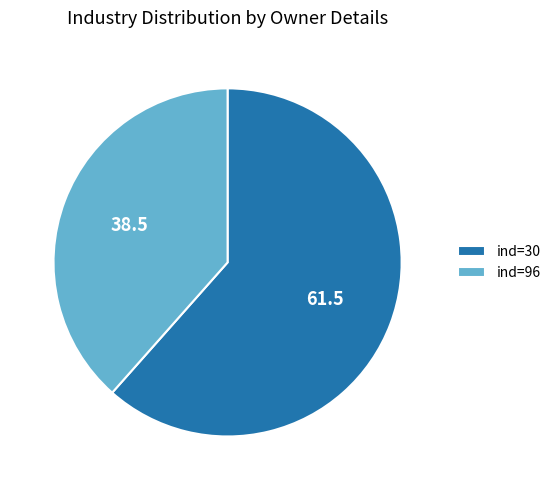

True or false: ind=30 accounts for 73% of the total.

False